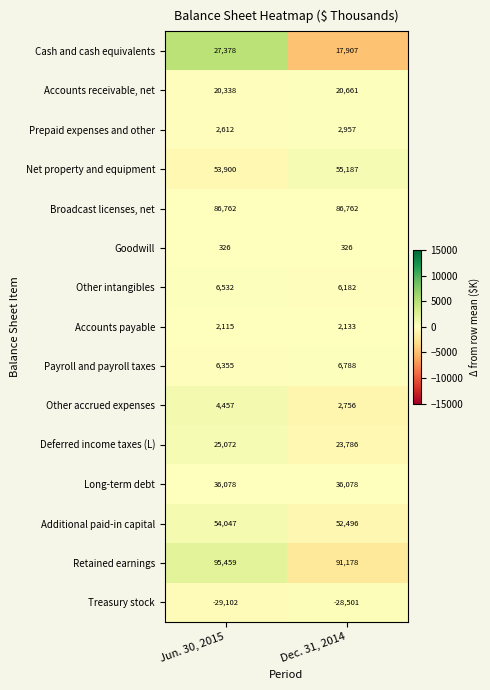

Reading left to right, extract all data points from this chart.

Cash and cash equivalents: Jun. 30, 2015=27378	Dec. 31, 2014=17907
Accounts receivable, net: Jun. 30, 2015=20338	Dec. 31, 2014=20661
Prepaid expenses and other: Jun. 30, 2015=2612	Dec. 31, 2014=2957
Net property and equipment: Jun. 30, 2015=53900	Dec. 31, 2014=55187
Broadcast licenses, net: Jun. 30, 2015=86762	Dec. 31, 2014=86762
Goodwill: Jun. 30, 2015=326	Dec. 31, 2014=326
Other intangibles: Jun. 30, 2015=6532	Dec. 31, 2014=6182
Accounts payable: Jun. 30, 2015=2115	Dec. 31, 2014=2133
Payroll and payroll taxes: Jun. 30, 2015=6355	Dec. 31, 2014=6788
Other accrued expenses: Jun. 30, 2015=4457	Dec. 31, 2014=2756
Deferred income taxes (L): Jun. 30, 2015=25072	Dec. 31, 2014=23786
Long-term debt: Jun. 30, 2015=36078	Dec. 31, 2014=36078
Additional paid-in capital: Jun. 30, 2015=54047	Dec. 31, 2014=52496
Retained earnings: Jun. 30, 2015=95459	Dec. 31, 2014=91178
Treasury stock: Jun. 30, 2015=-29102	Dec. 31, 2014=-28501